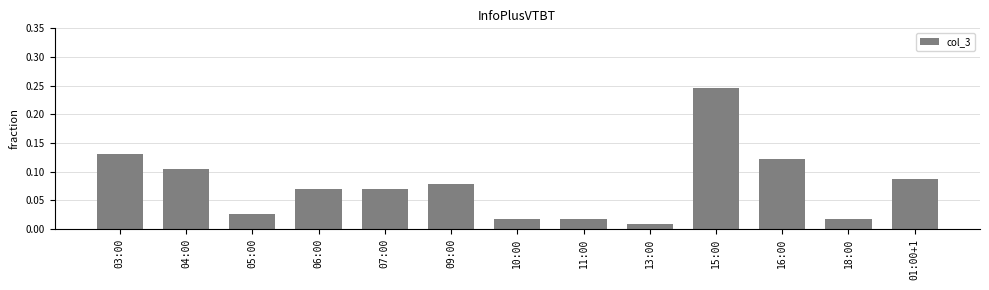

What is the sum of all values?

1.0